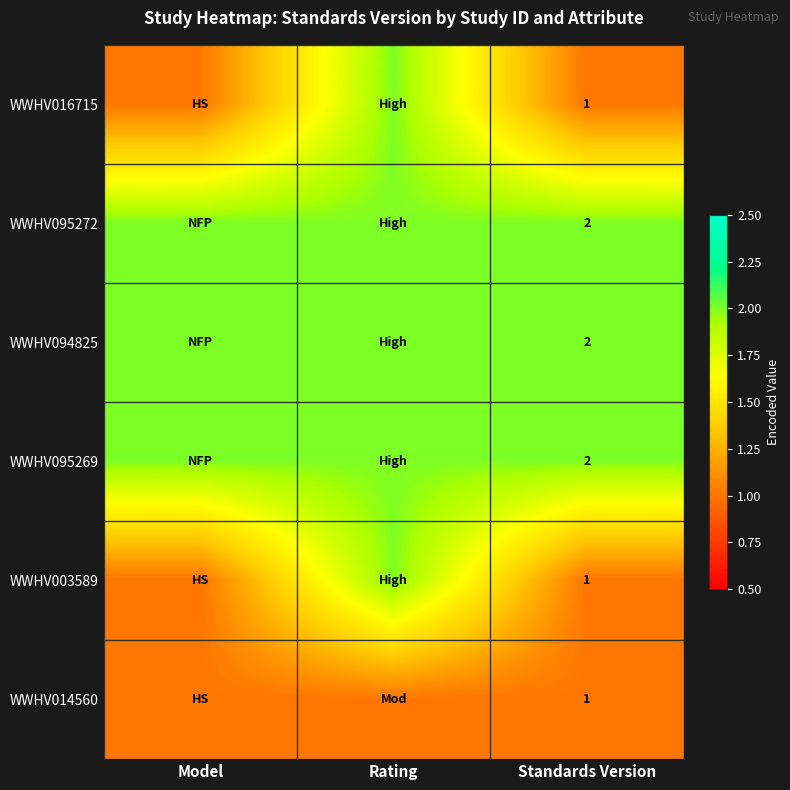

The value of WWHV094825 at Standards Version is 1. True or false?

False